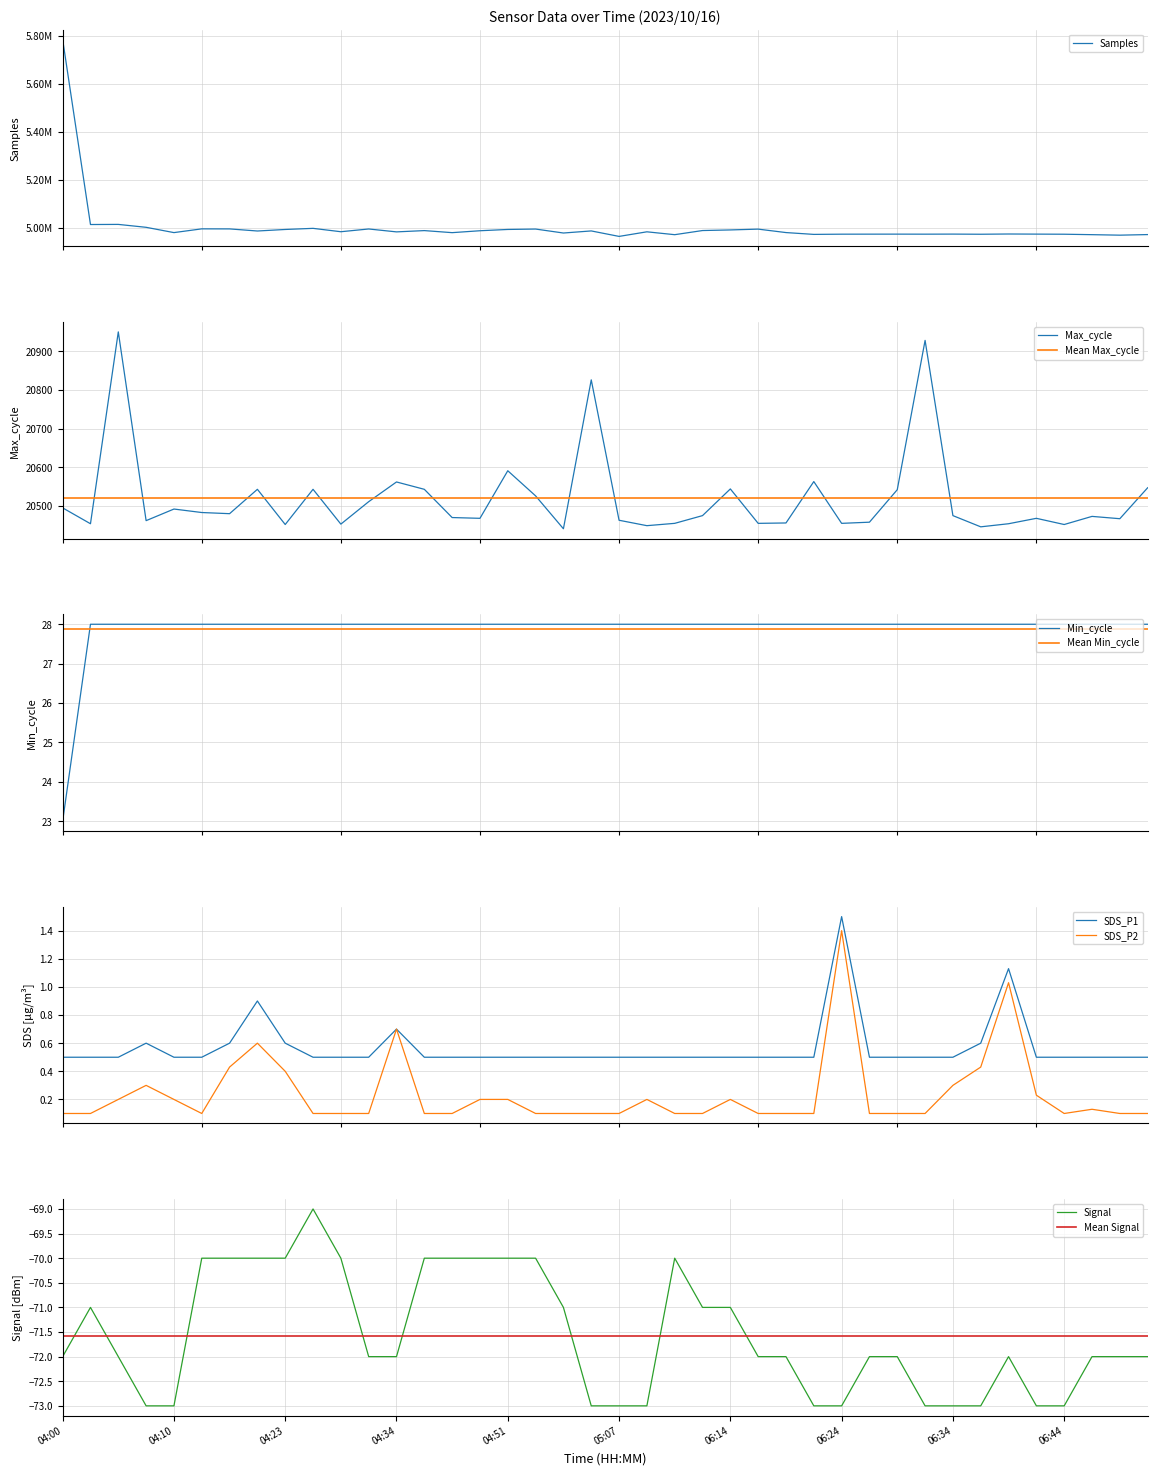

How many interior local peaks does the SDS_P1 series have?

5